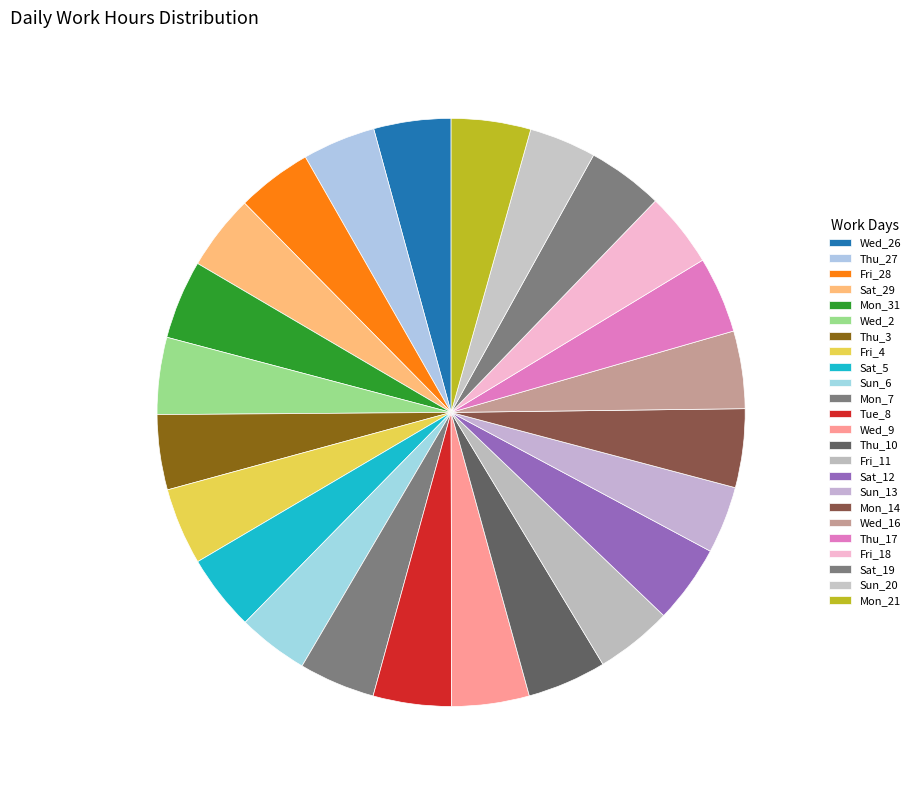

Is Mon_14 the majority of the pie?

No